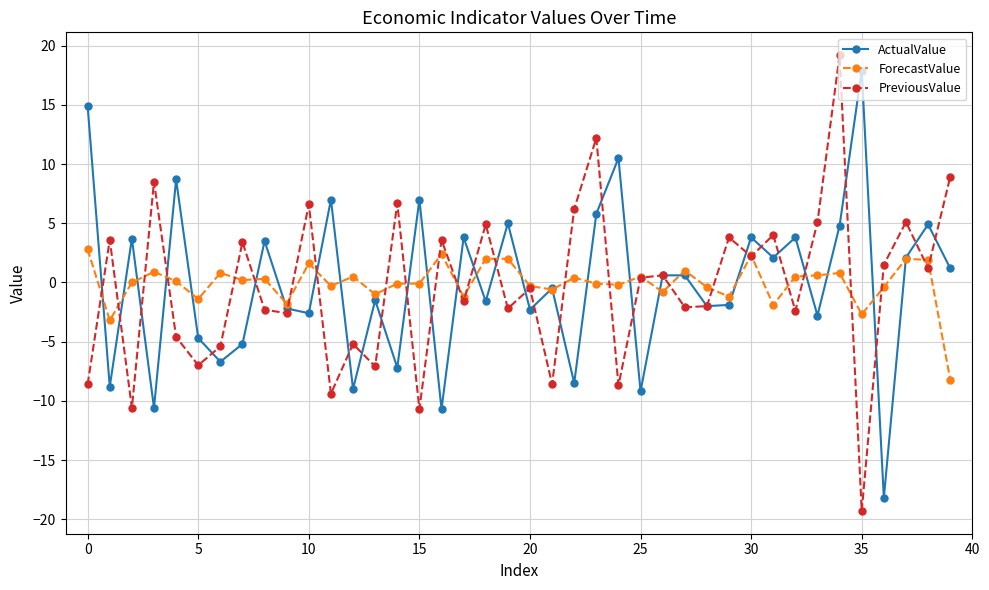

What is the greatest value displayed?

19.2